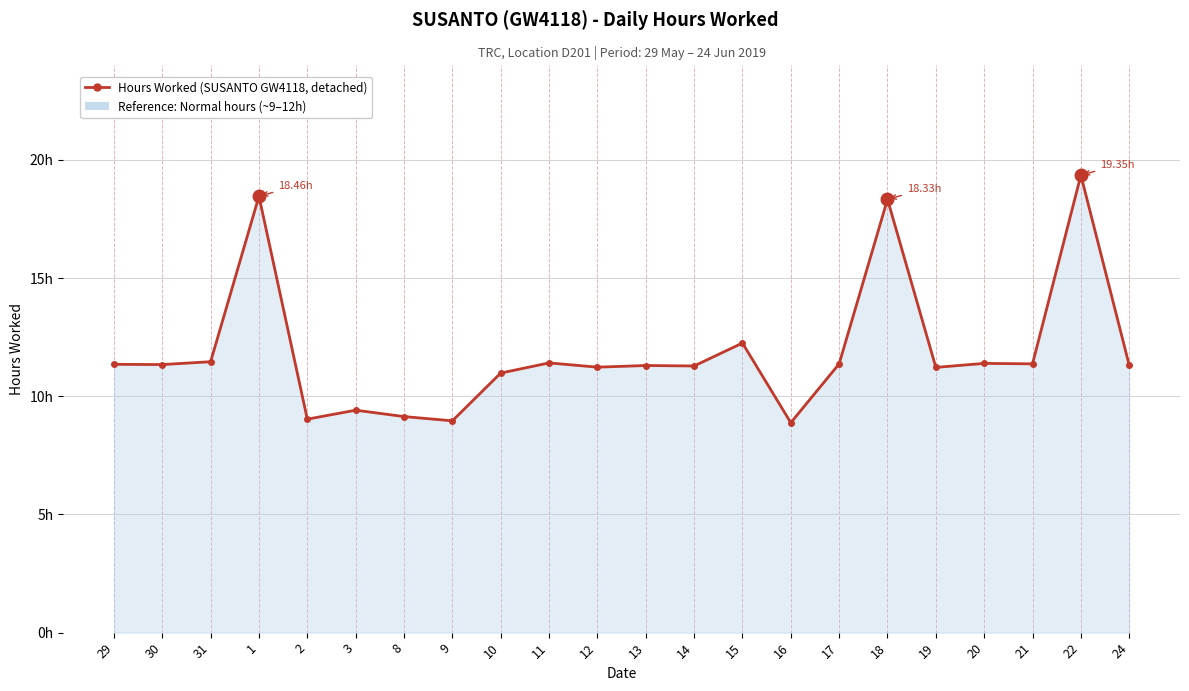

Is this an area chart (filled region under the line)?

Yes